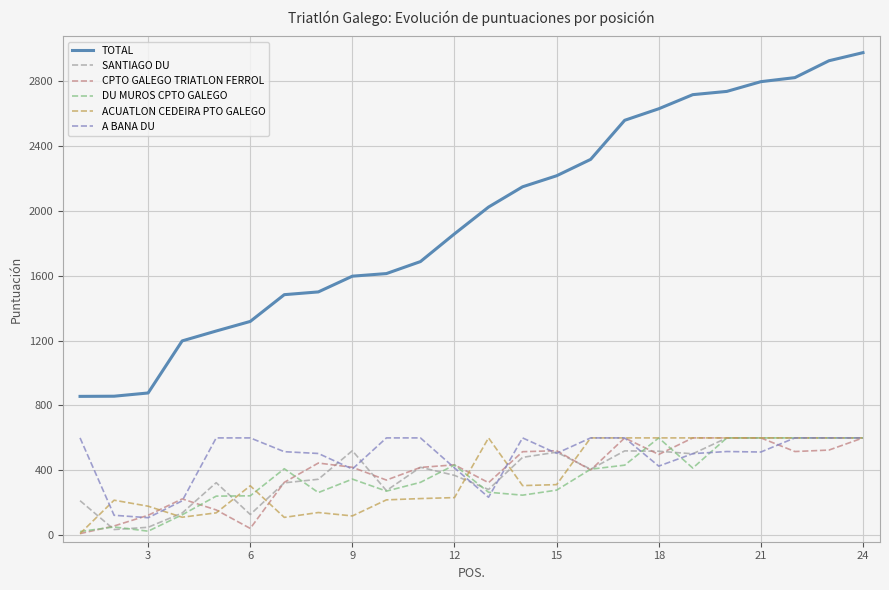

Which series has the largest total across all categories?

TOTAL